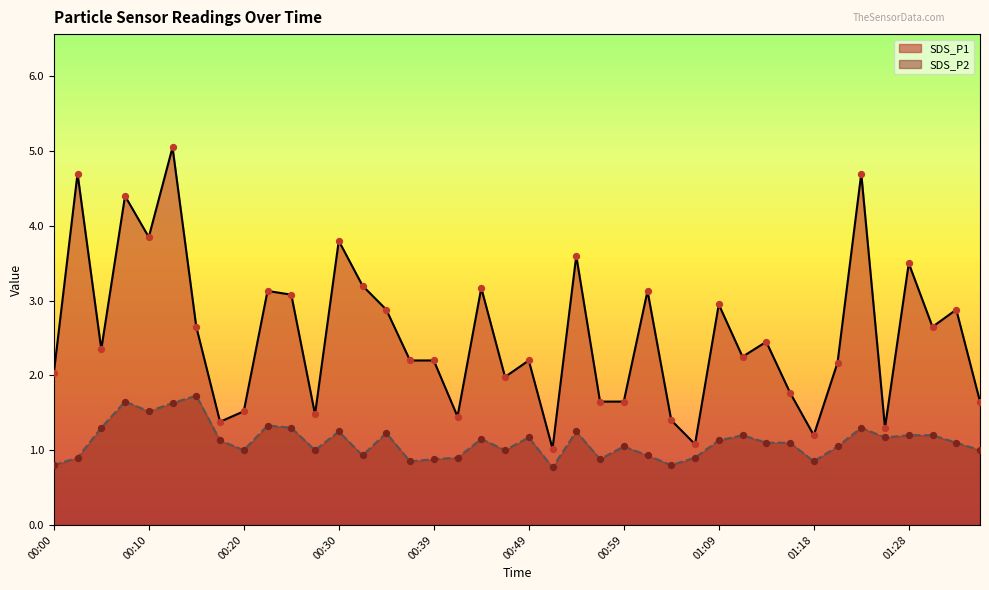

Is the value of SDS_P2 at 00:08 greater than the value of SDS_P1 at 01:30?

No